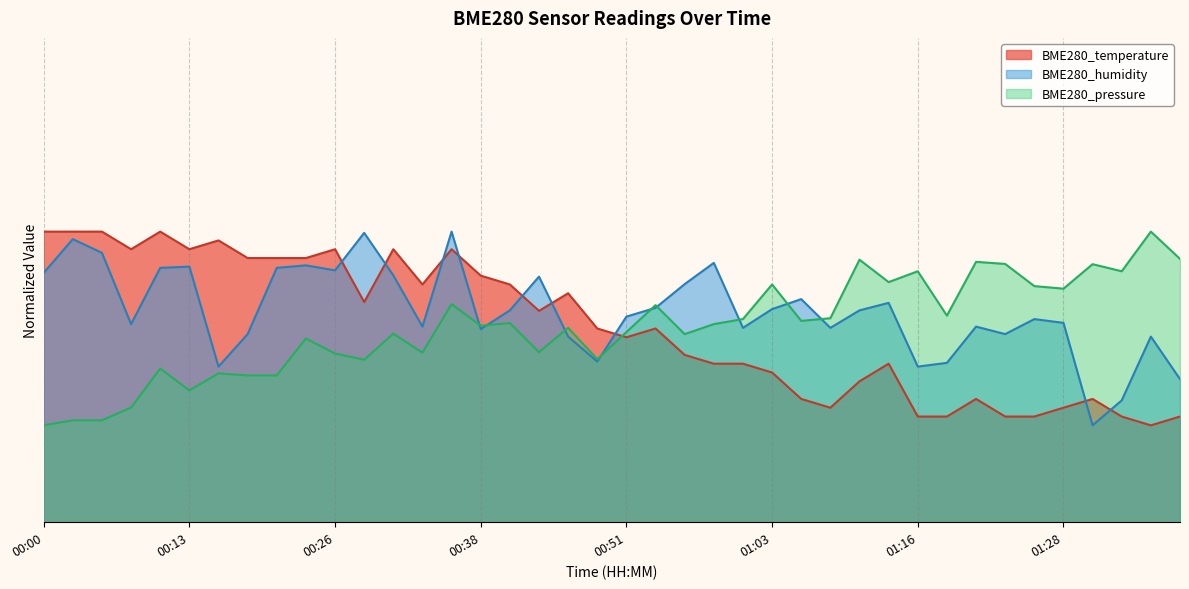

What is the difference between the maximum and minimum values in the BME280_temperature series?

10.0